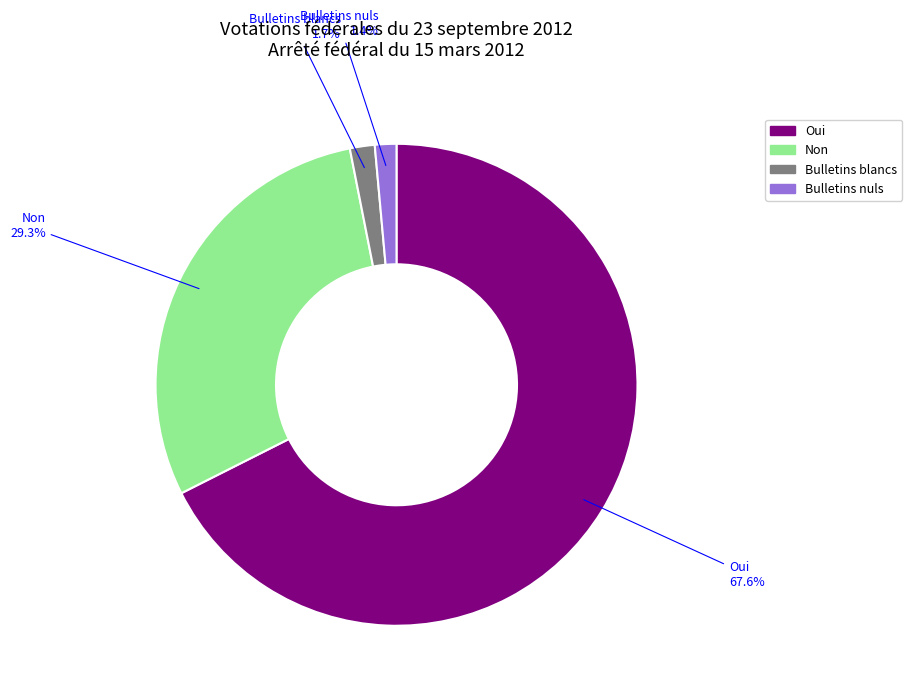

True or false: Bulletins blancs accounts for 2% of the total.

True